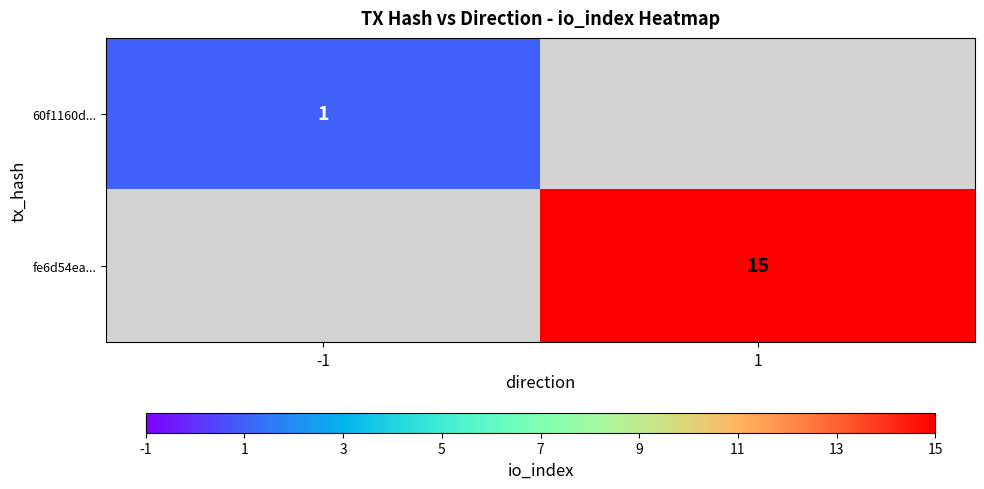

Between 1 and -1, which is larger?

-1